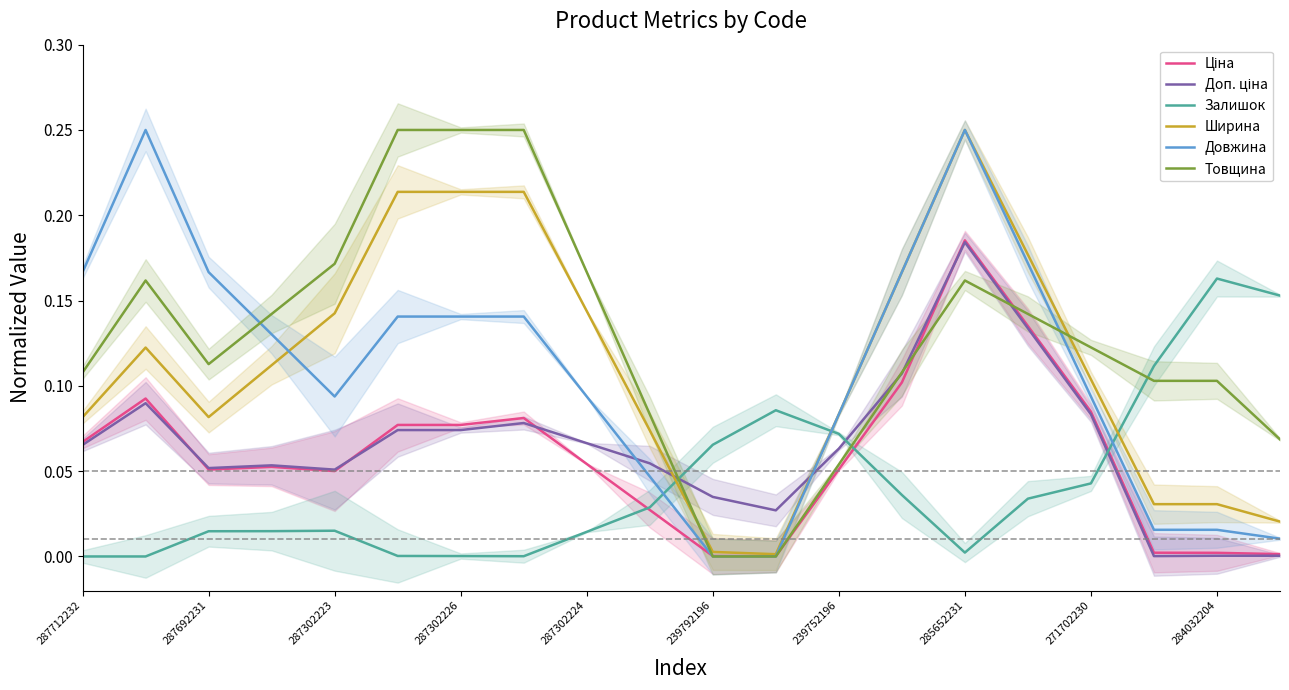

What is the sum of all Залишок values?

0.9